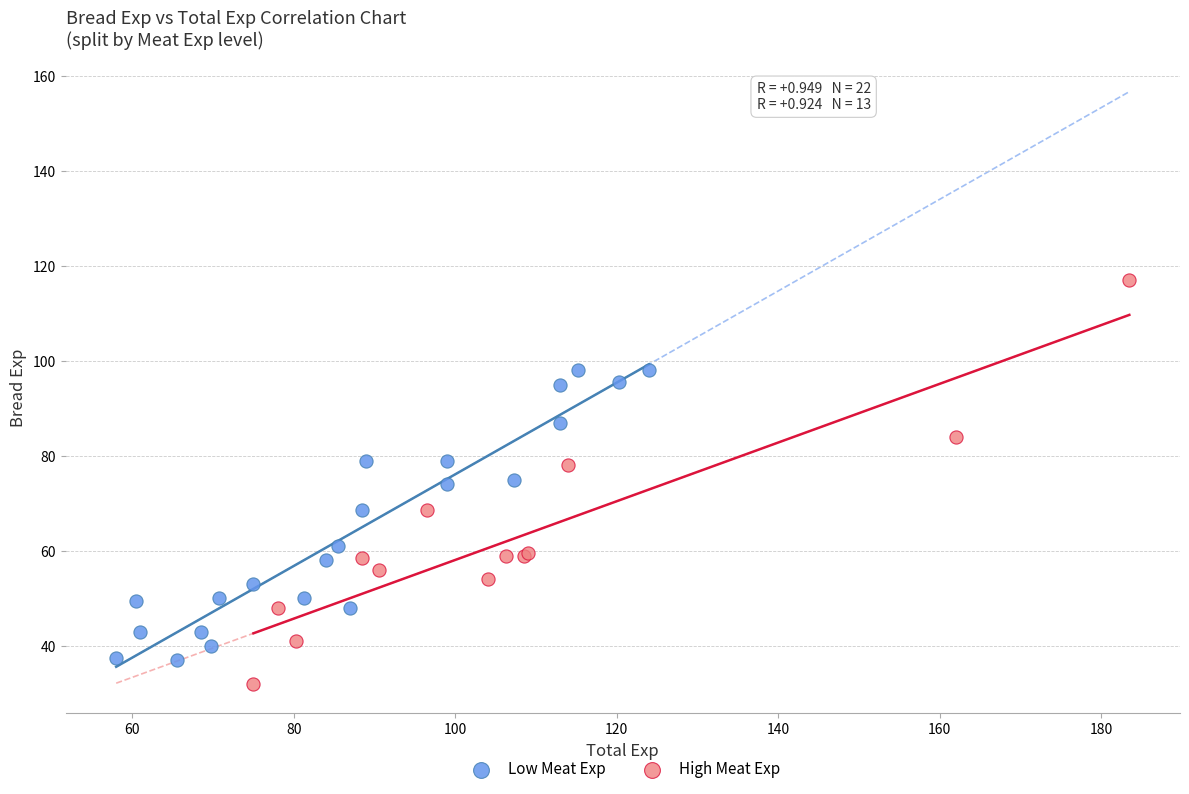

Which series reaches the maximum Y coordinate?

High Meat Exp